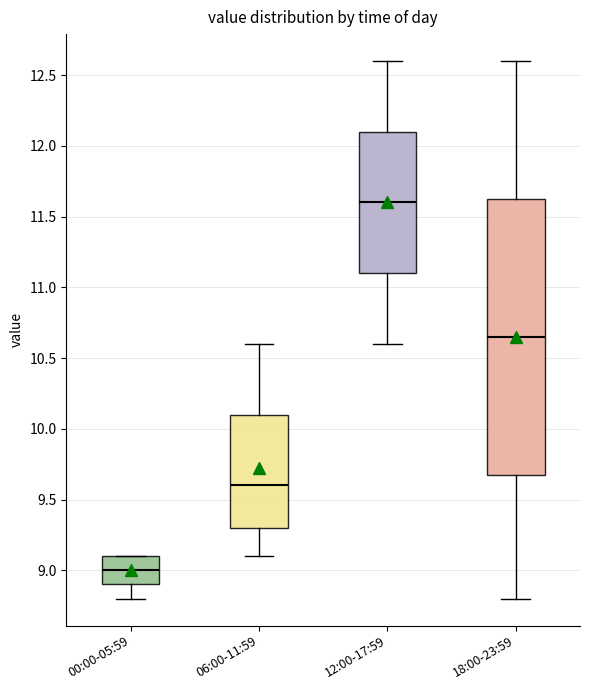

Which box's median line is the lowest?

00:00-05:59